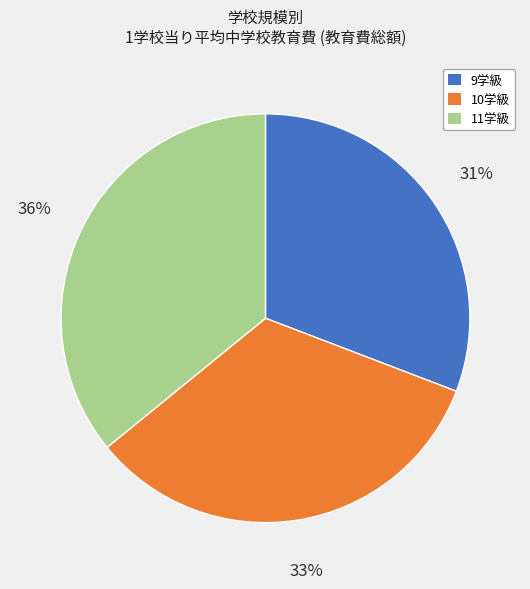

Between 9学級 and 10学級, which is larger?

10学級